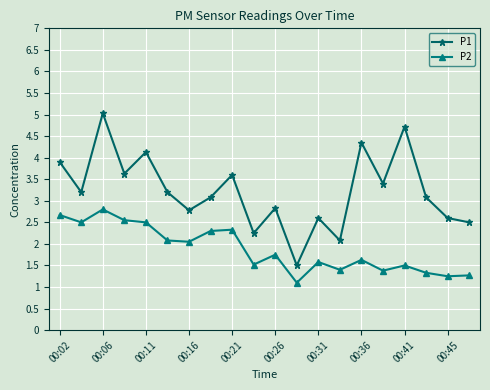

Which series has the widest spread of values?

P1